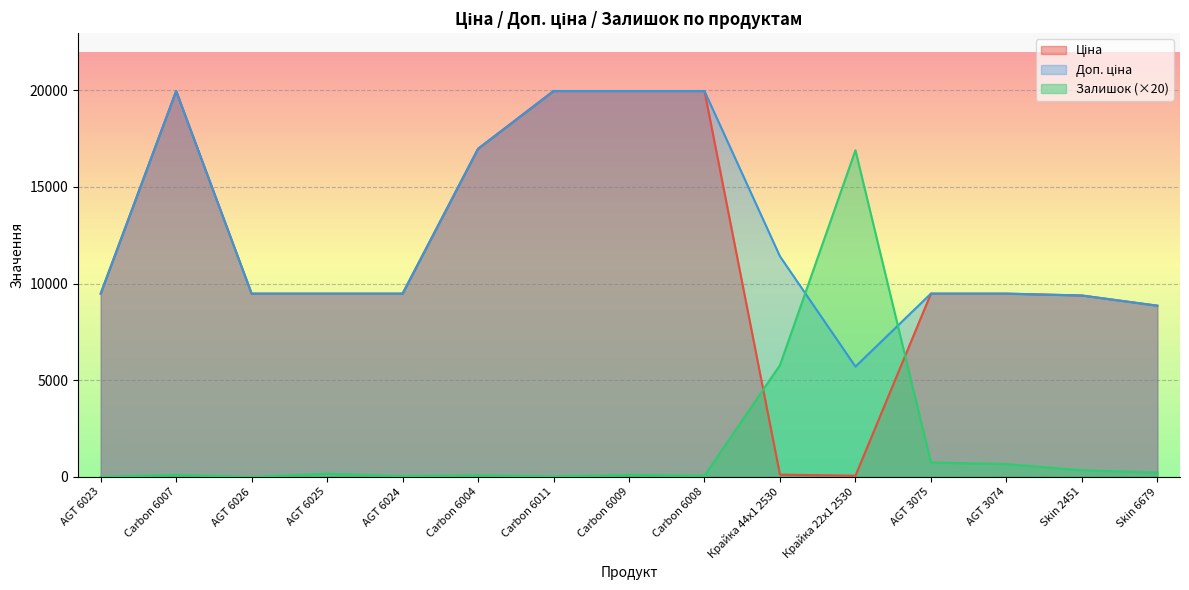

What is the highest value of the Залишок series?

16900.0